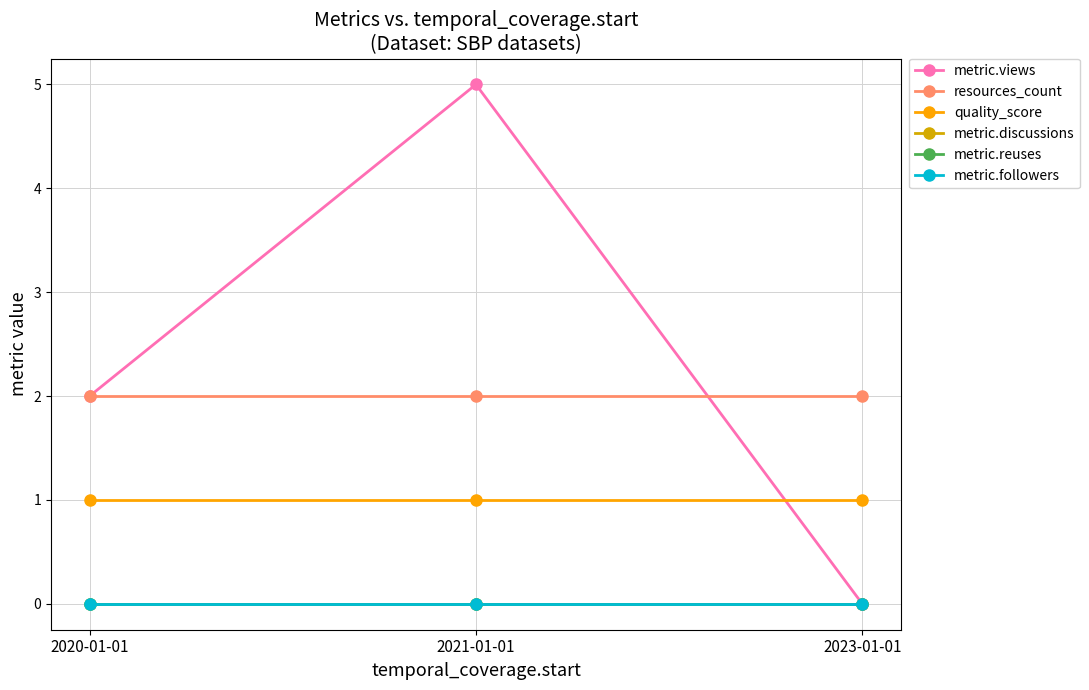

What position from the left is 2020-01-01?

1